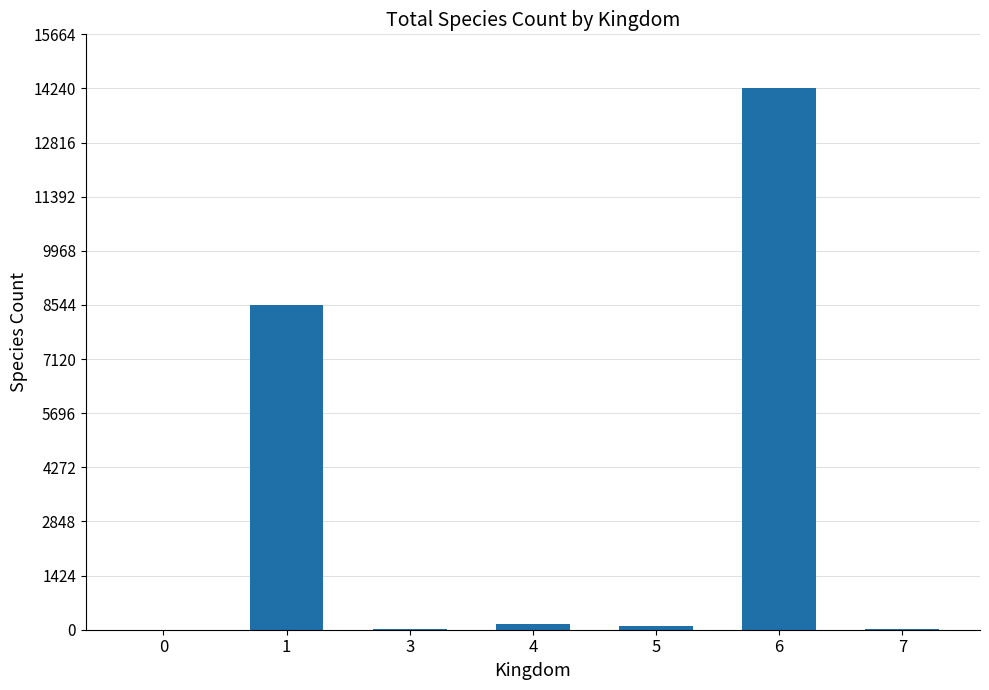

What is the maximum value shown in the chart?

14241